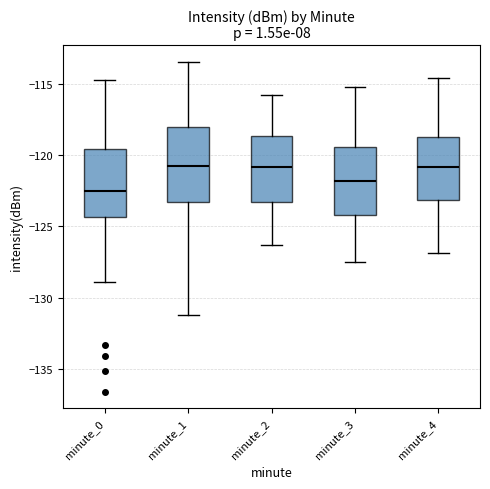

Where does the median line of the box for minute_2 sit on the y-axis? The values are not printed on the chart, so give them approximately, as read against the axis.

-121.0